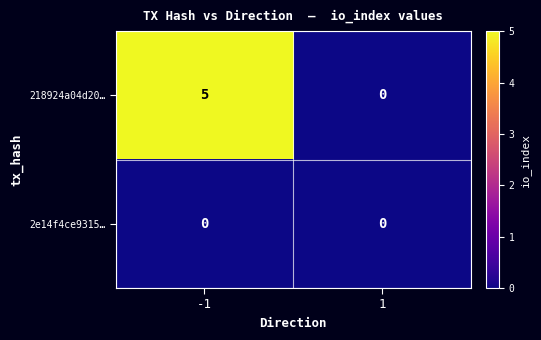

Rank the series by their maximum value, from highest to lowest.

218924a04d20…, 2e14f4ce9315…